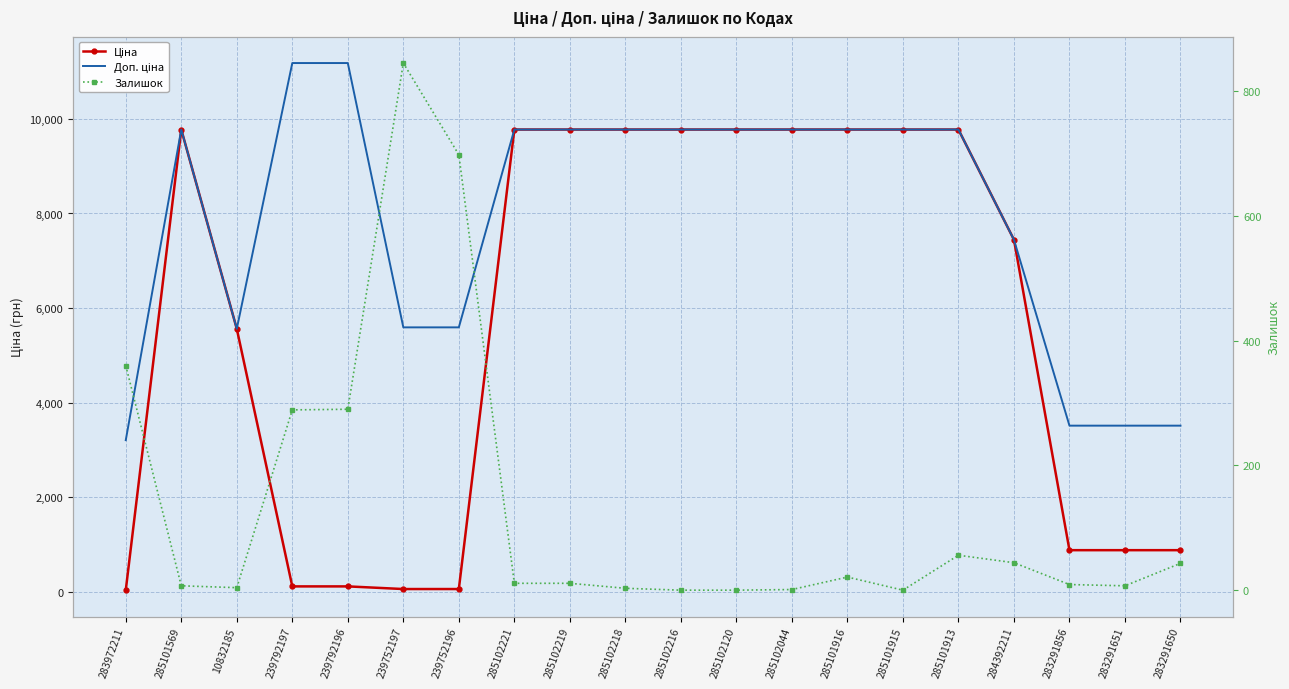

What is the label of the 12th point from the right?

285102219